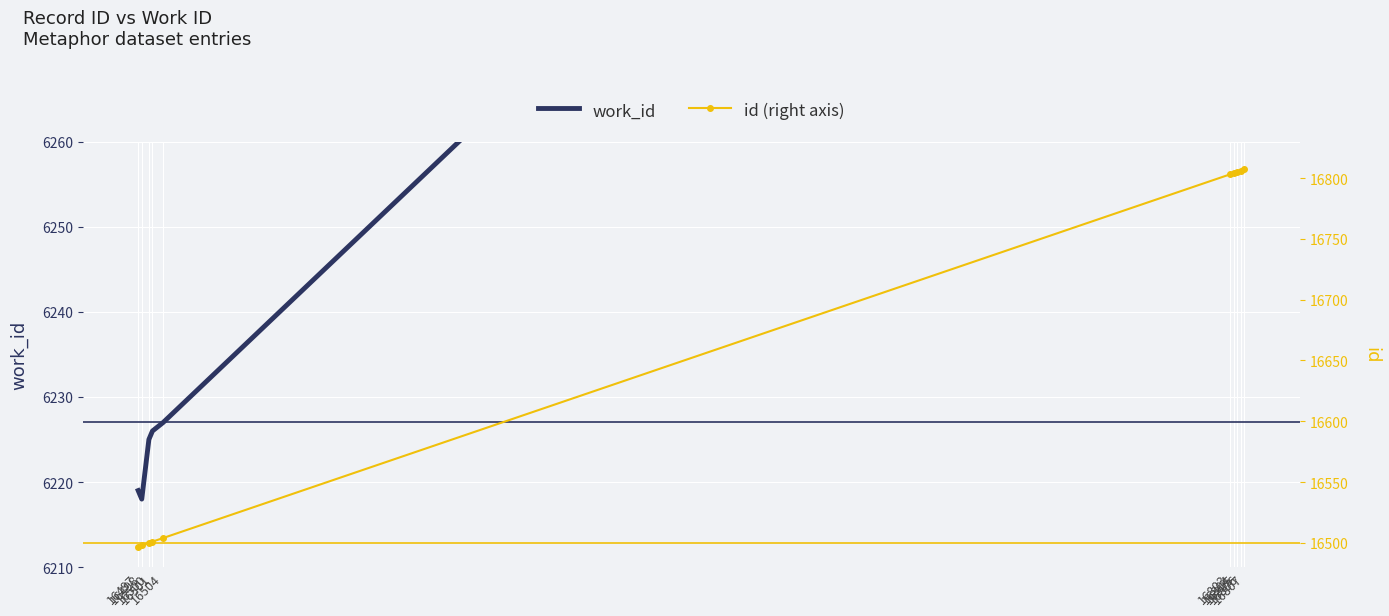

What are all the series names shown in the legend?

work_id, id (right axis)